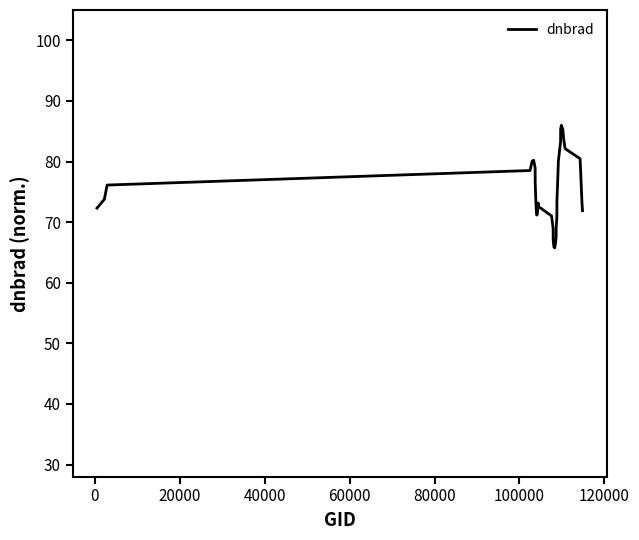

What is the difference between the maximum and minimum values?

20.2